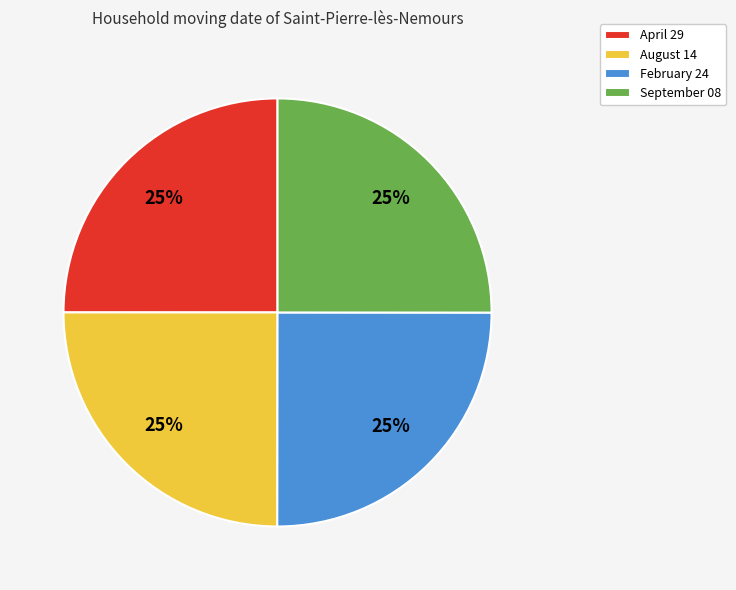

Is it true that September 08 is 25% of the pie?

True